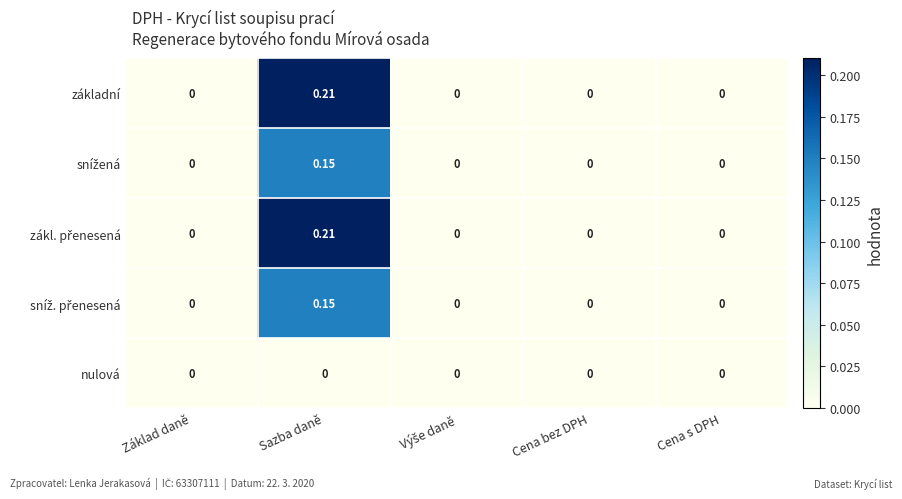

At which category is the sum across all series the highest?

Sazba daně